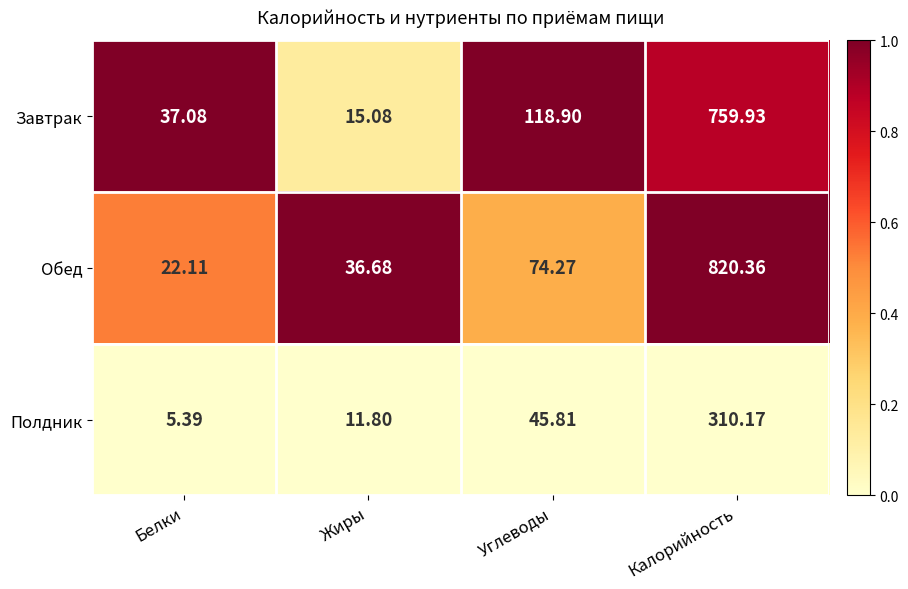

Which label corresponds to the largest value in the chart?

Калорийность